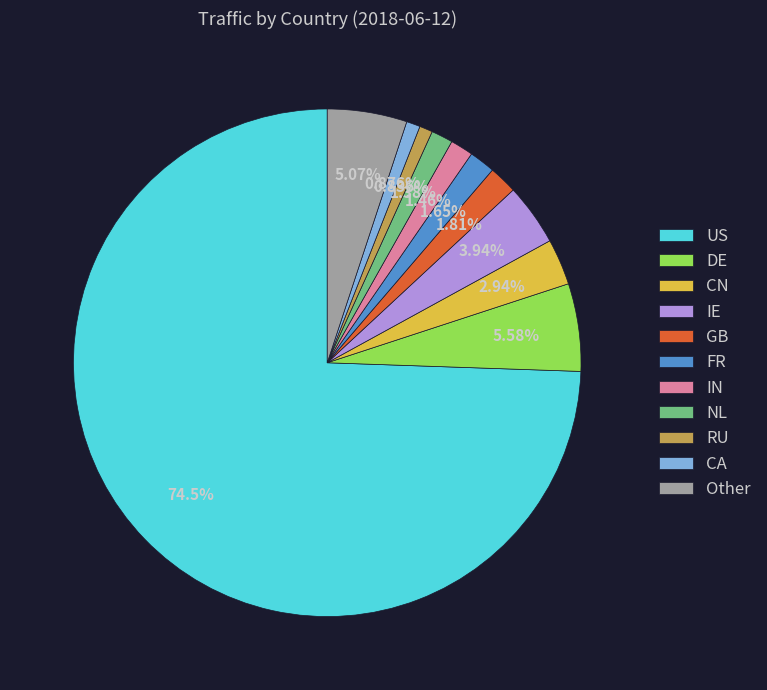

Which has a higher value, IE or Other?

Other